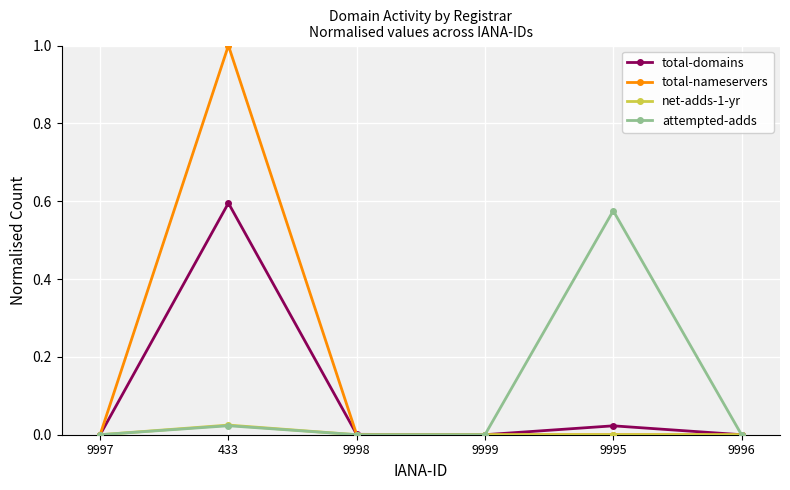

Is it true that attempted-adds equals 0.0 at 433?

True